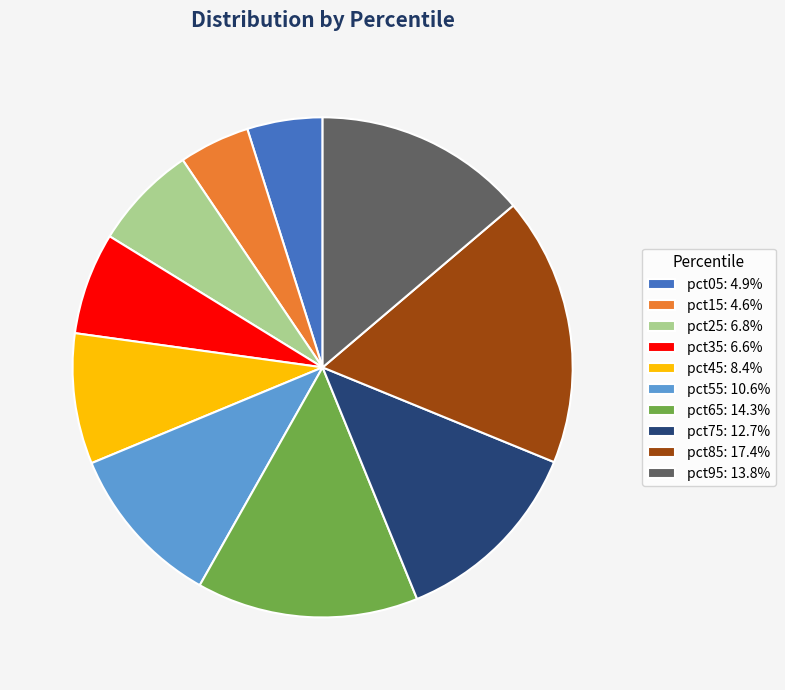

The pct35 slice represents 2% of the pie. True or false?

False